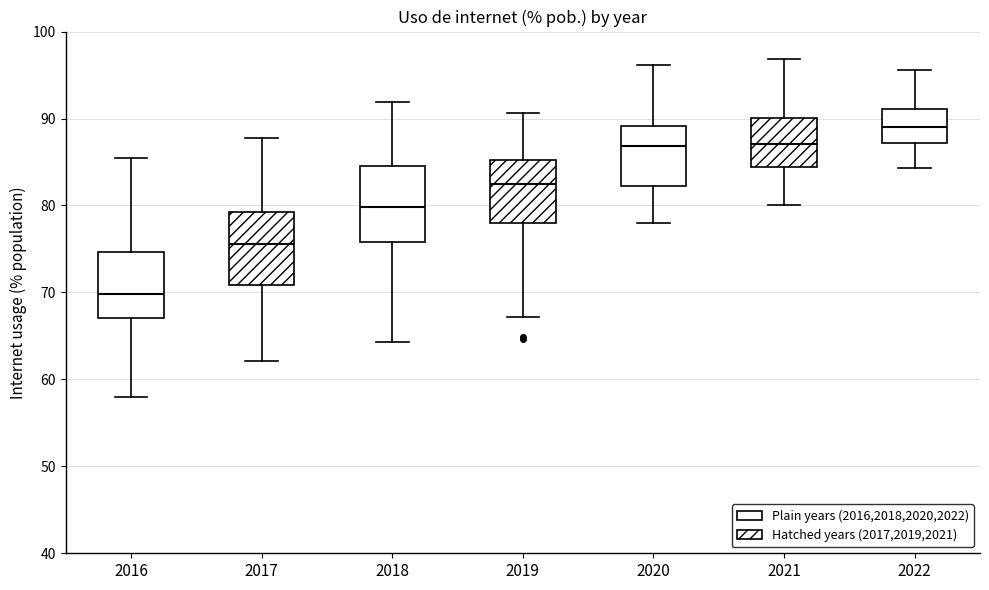

Reading left to right, read every box against the y-axis: the position of its median line, the range the box covers, and the ends of its whiskers. The values are not printed on the chart, so give them approximately, as read against the axis.

2016: median 70, box 67 to 75, whiskers 58 to 85
2017: median 76, box 71 to 79, whiskers 62 to 88
2018: median 80, box 76 to 85, whiskers 64 to 92
2019: median 83, box 78 to 85, whiskers 67 to 91
2020: median 87, box 82 to 89, whiskers 78 to 96
2021: median 87, box 84 to 90, whiskers 80 to 97
2022: median 89, box 87 to 91, whiskers 84 to 96